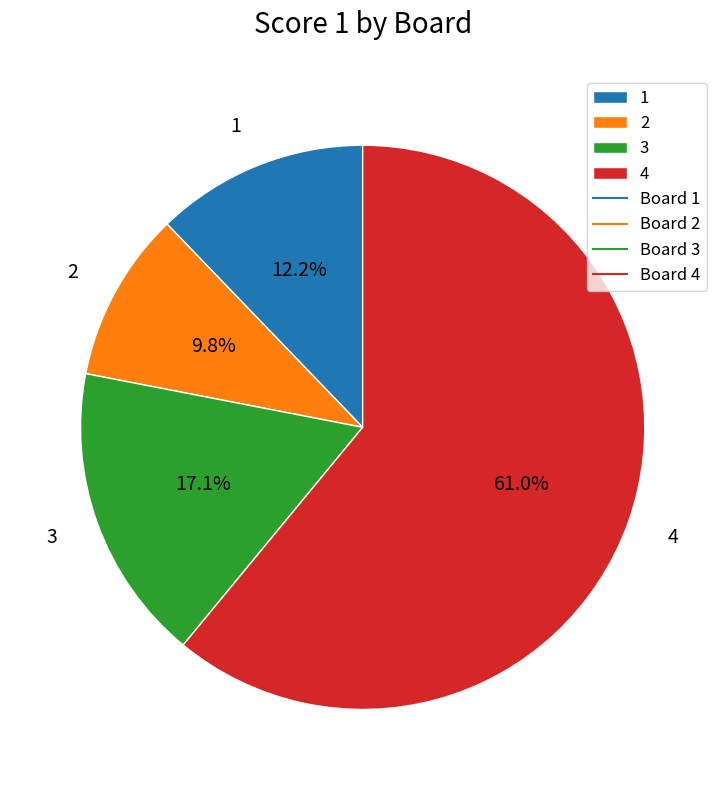

What portion of the pie excludes 3?

82.9%